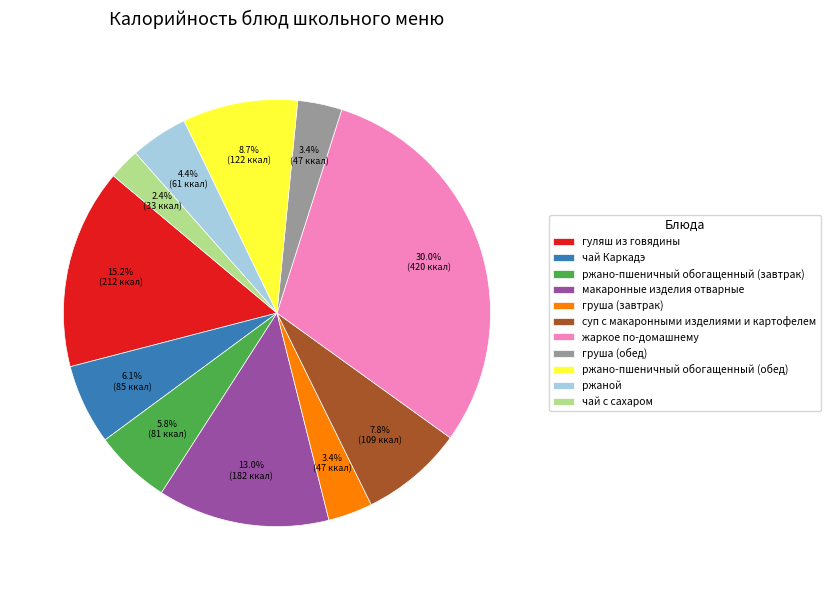

To the nearest percent, what is the average slice percentage?

9%